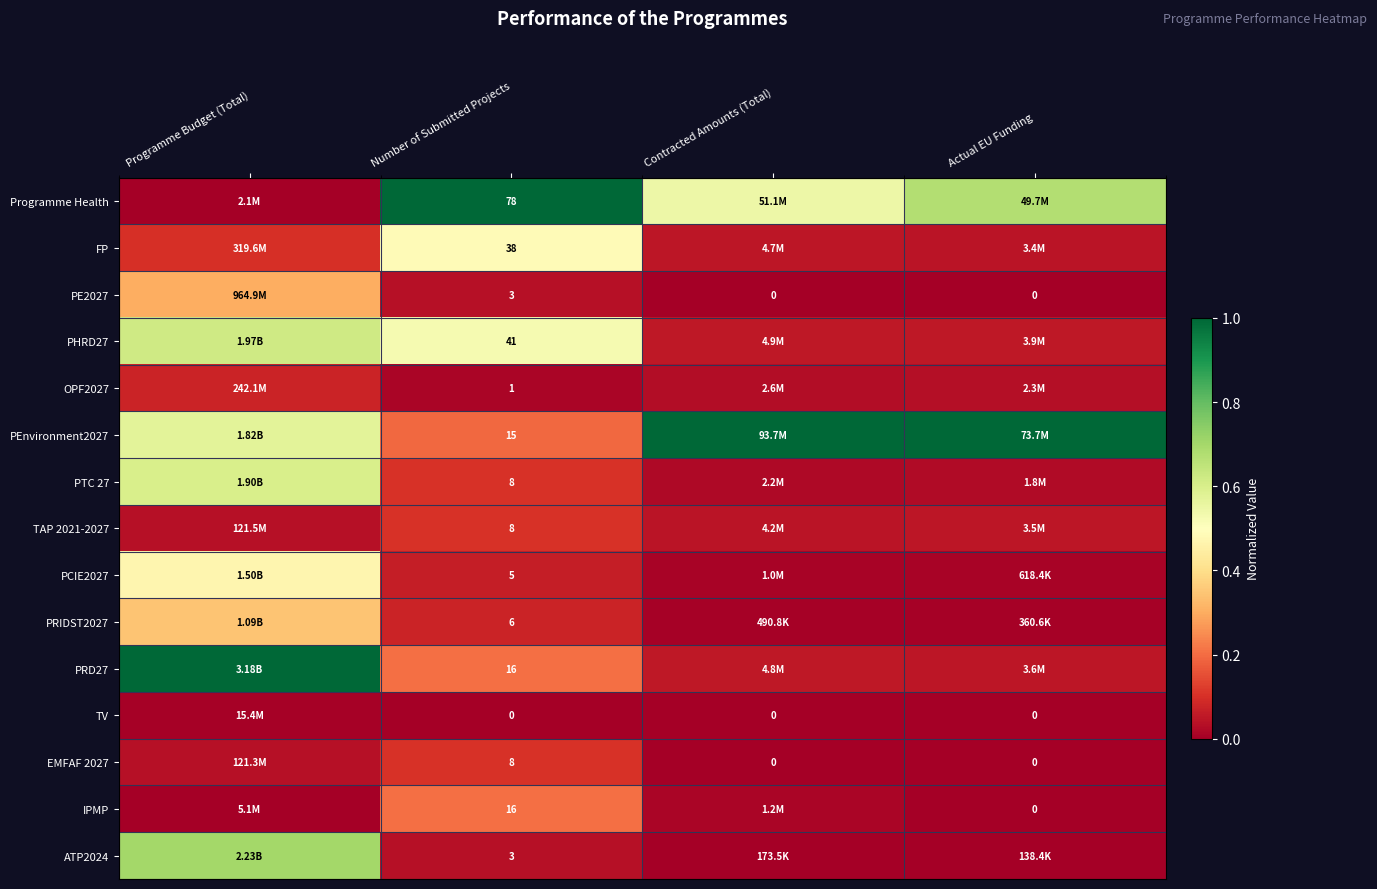

How many categories are shown in the chart?

4